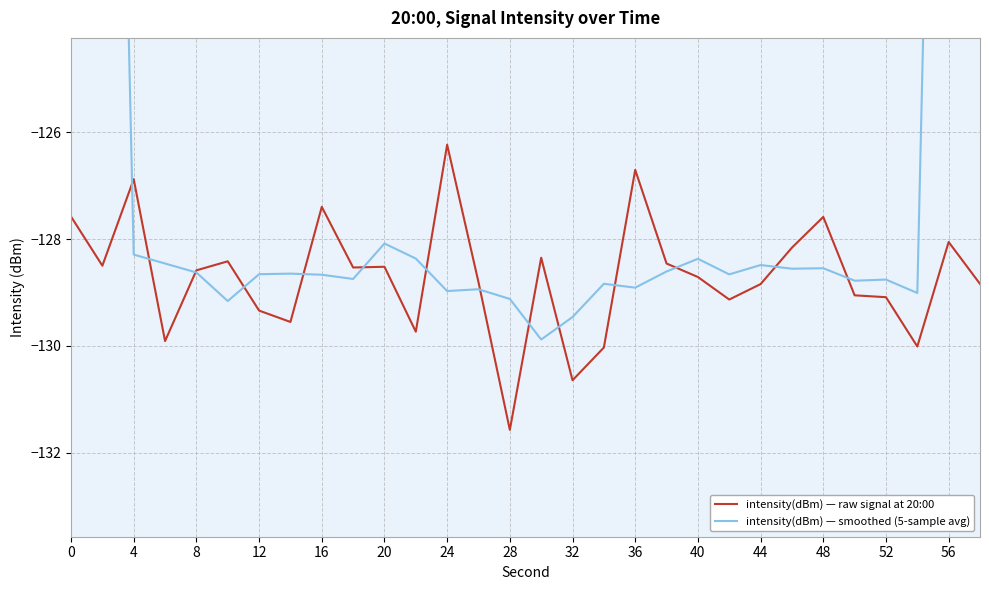

What is the difference between the second highest and second lowest values in the intensity(dBm) — smoothed (5-sample avg) series?

52.1